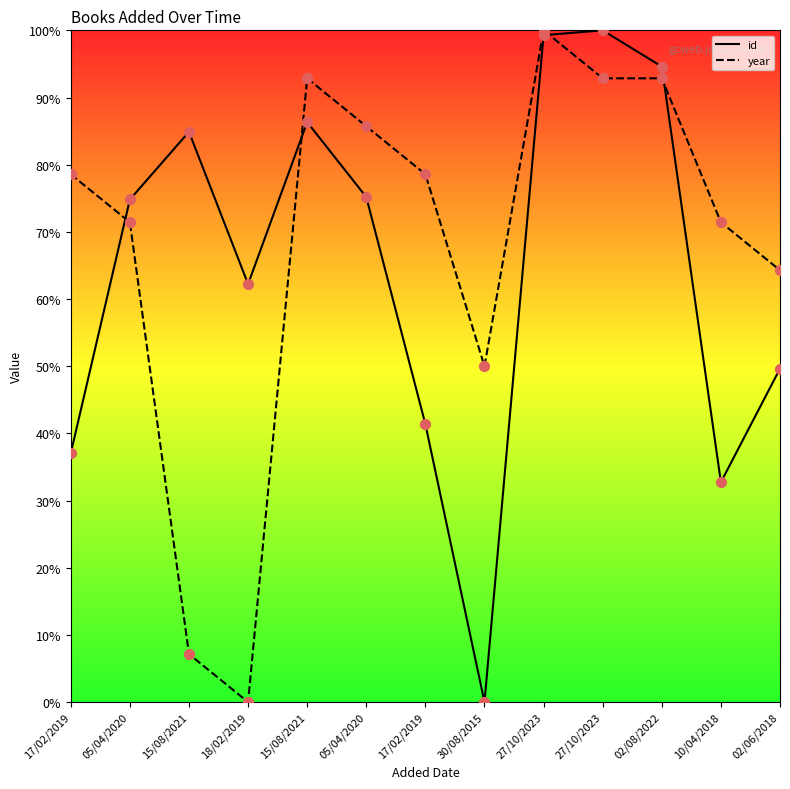

Which series reaches the maximum Y coordinate?

id